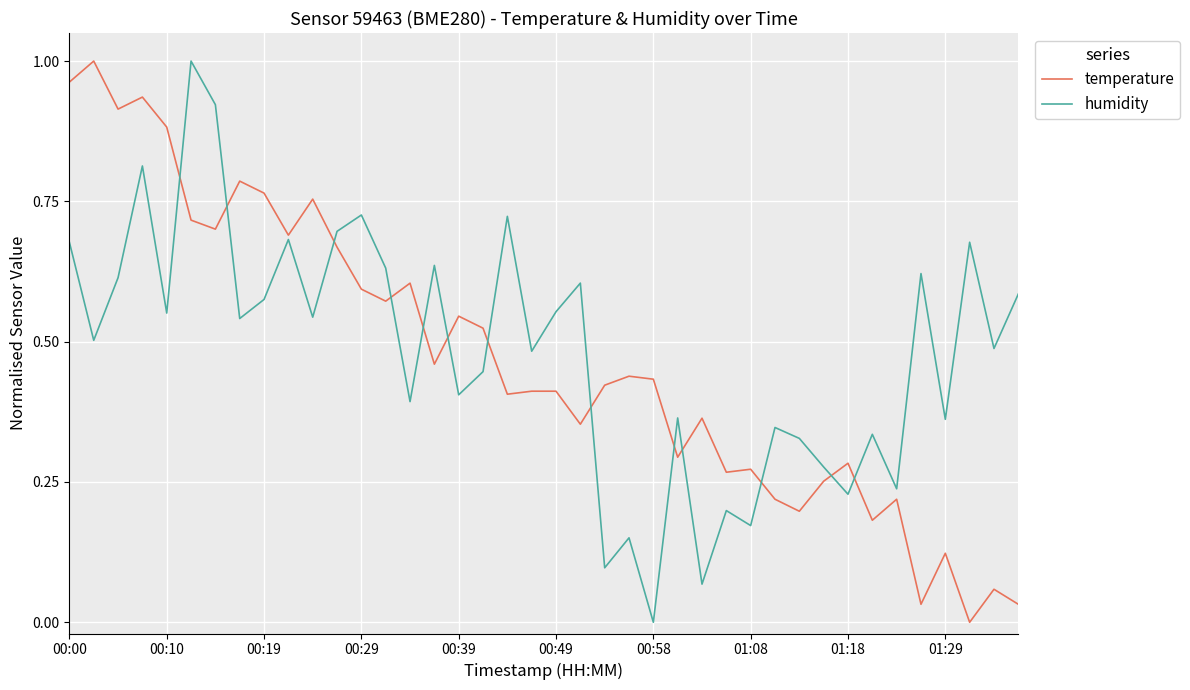

Which category has the lowest value in the temperature series?

37